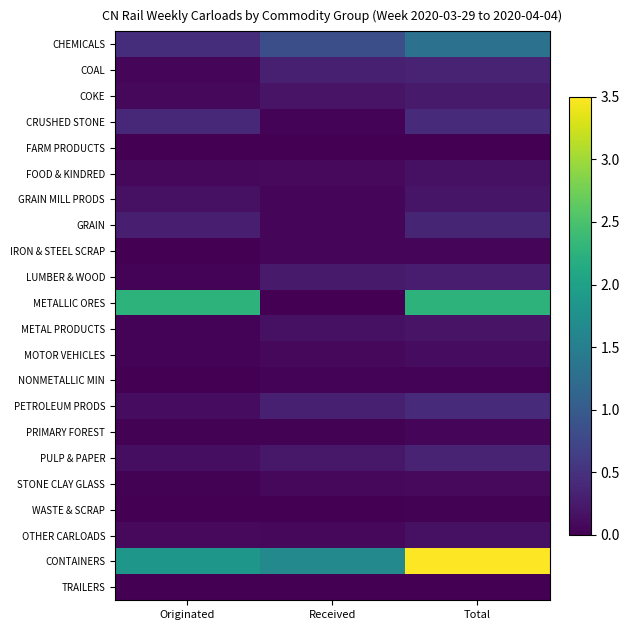

At which category is the sum across all series the highest?

Total